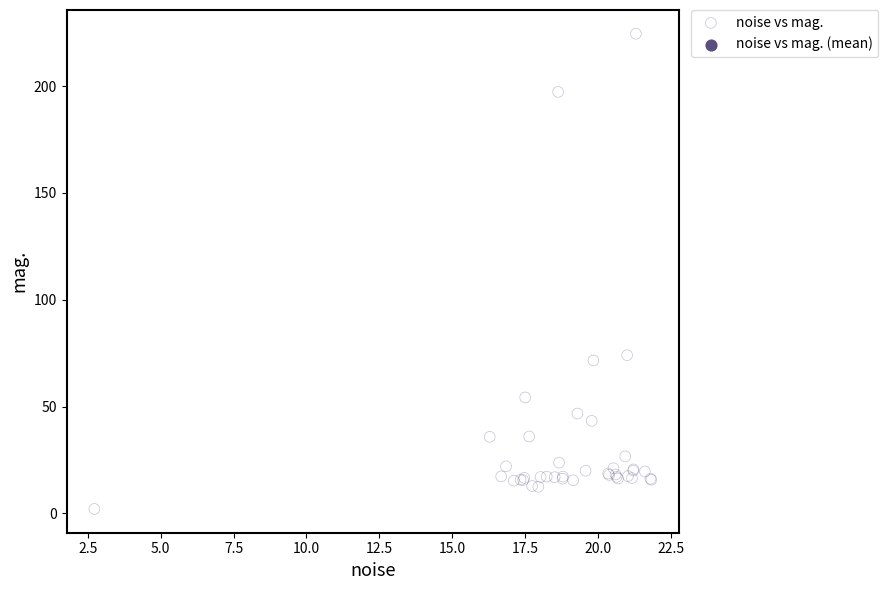

What Y value in the scatter plot is closest to 113?

74.0